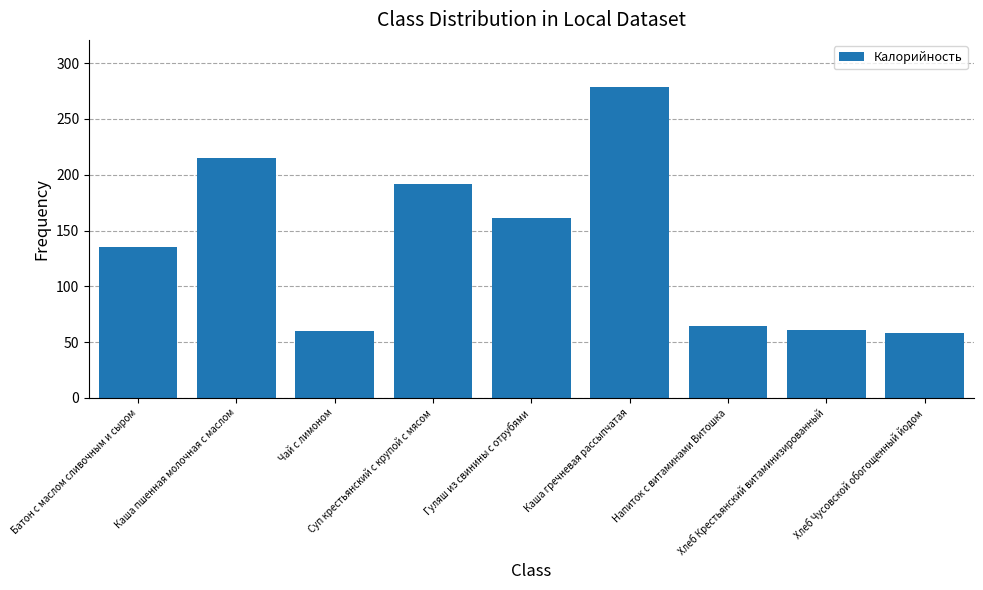

What is the average value?

136